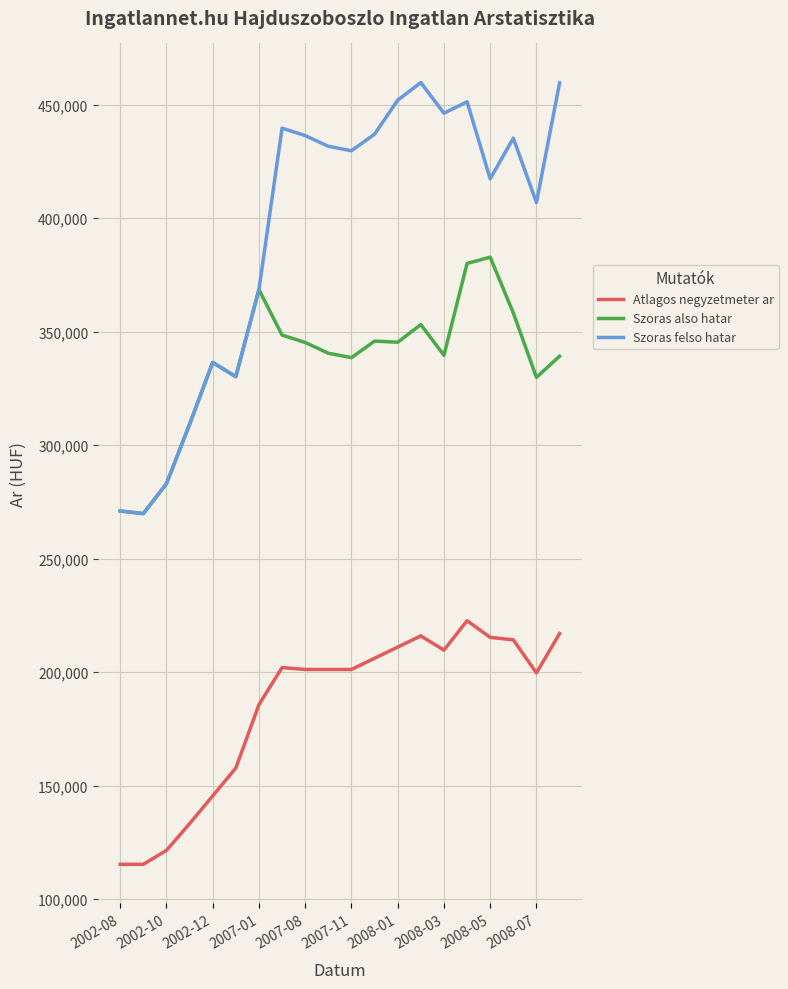

True or false: Szoras felso hatar and Atlagos negyzetmeter ar cross at least once.

False